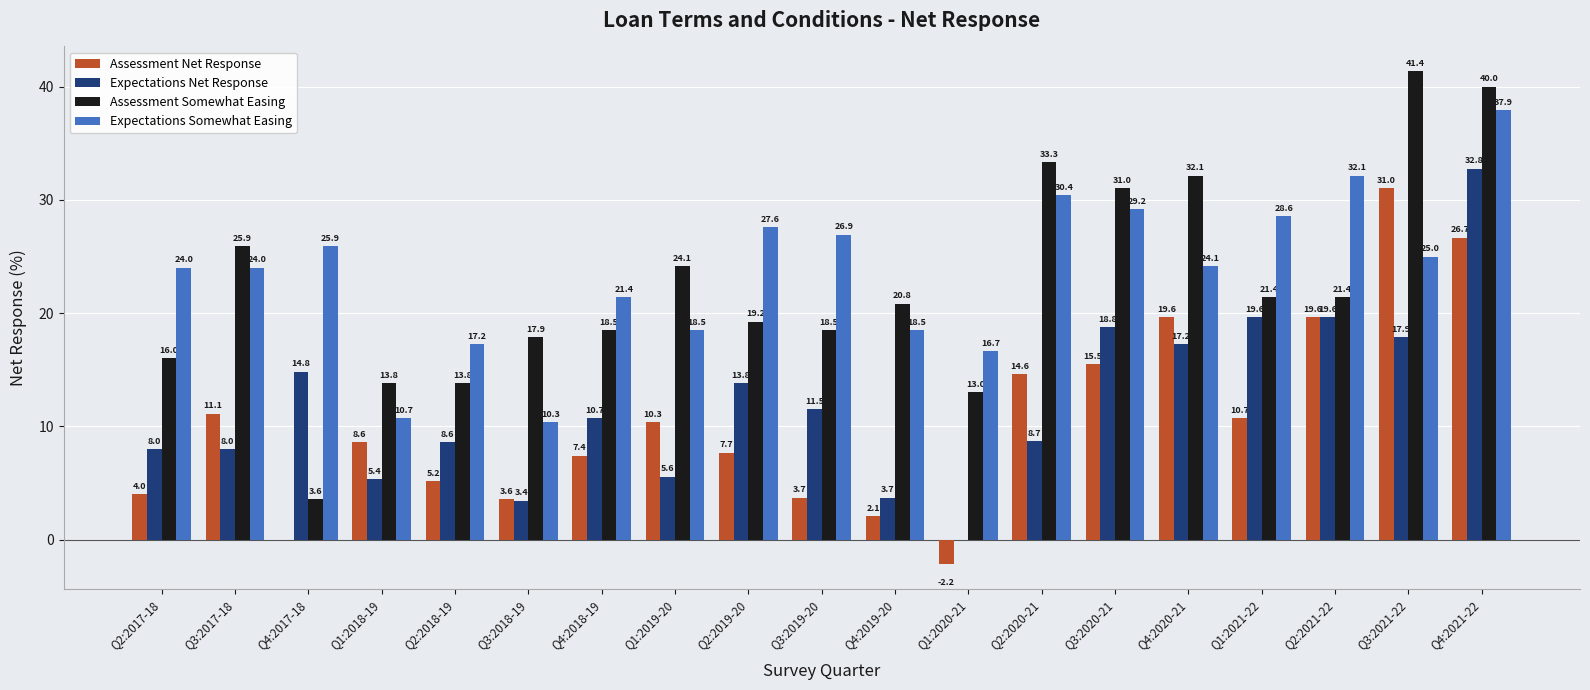

How many series are shown in this chart?

4